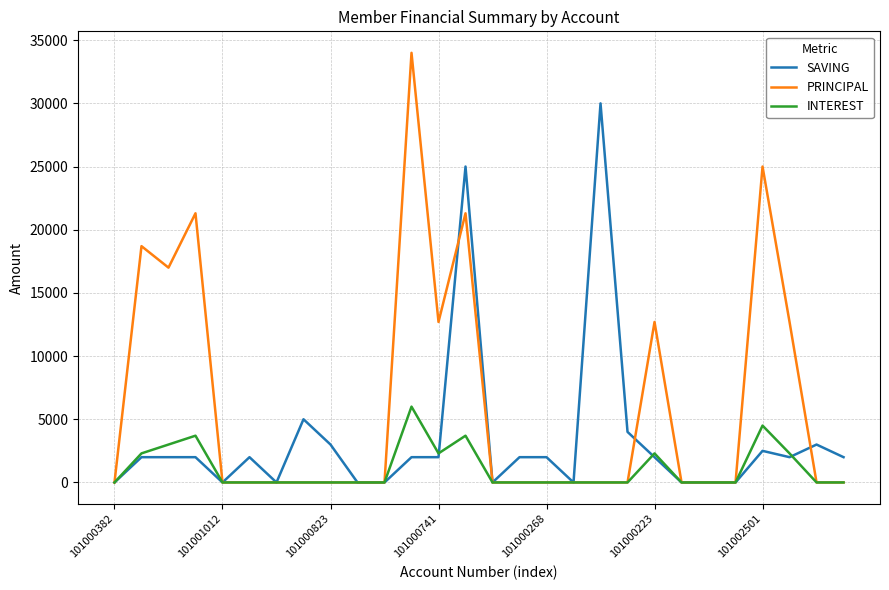

Which series has the widest spread of values?

PRINCIPAL